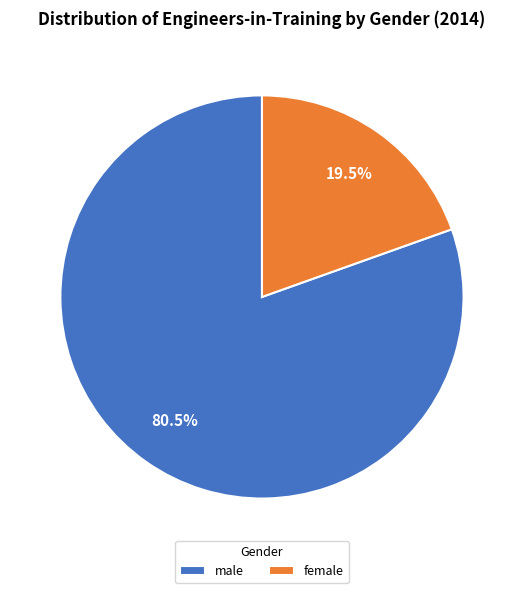

Between female and male, which is larger?

male